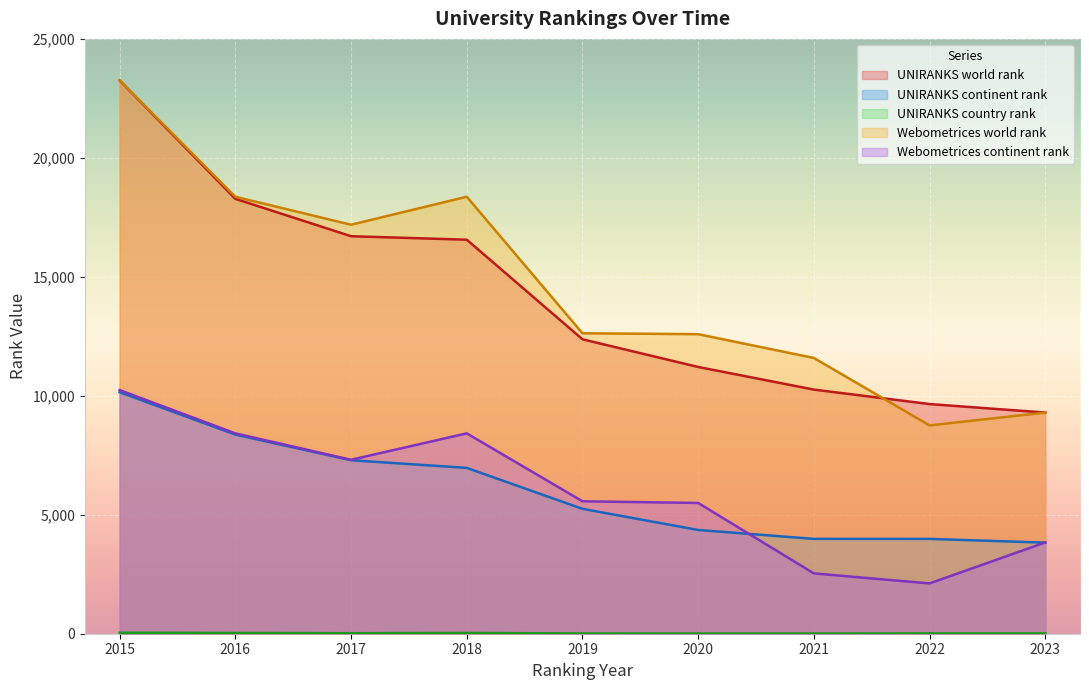

What is the difference between the highest and lowest values at 2017?

17168